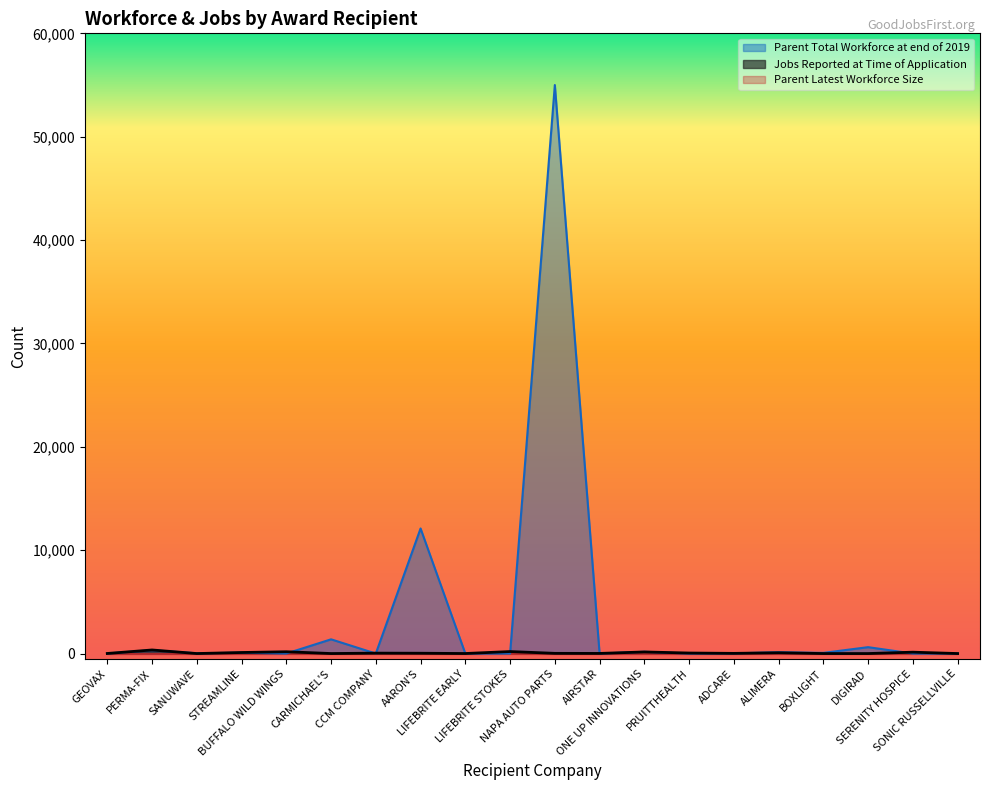

Which series ends up on top after the final intersection of Parent Total Workforce at end of 2019 and Jobs Reported at Time of Application?

Jobs Reported at Time of Application